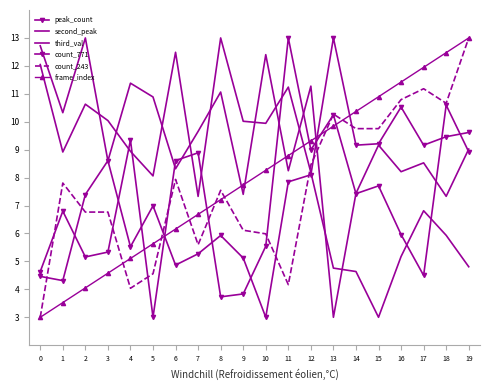

What is the difference between the count_243 values at 10 and 13?

4.3